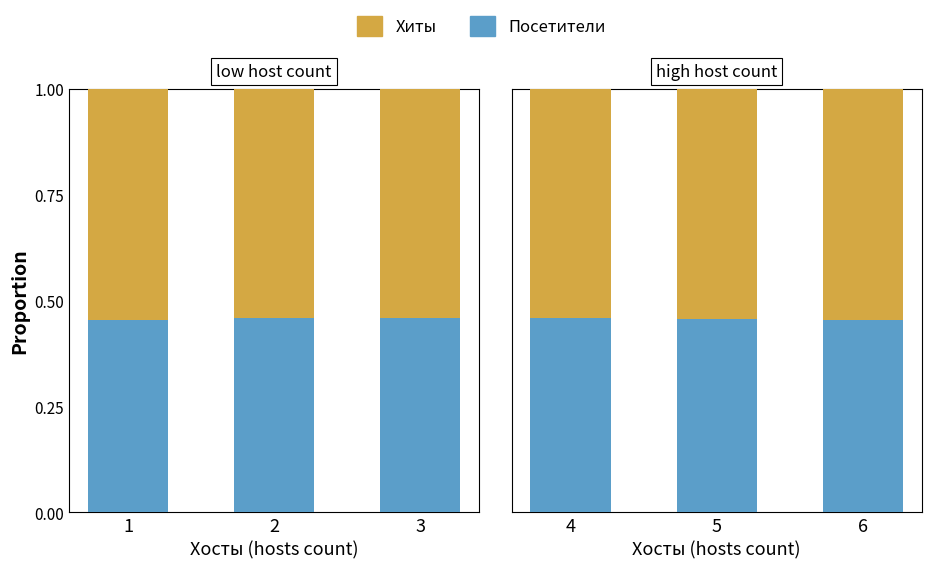

Rank the series at 4 from lowest to highest value.

Посетители, Хиты